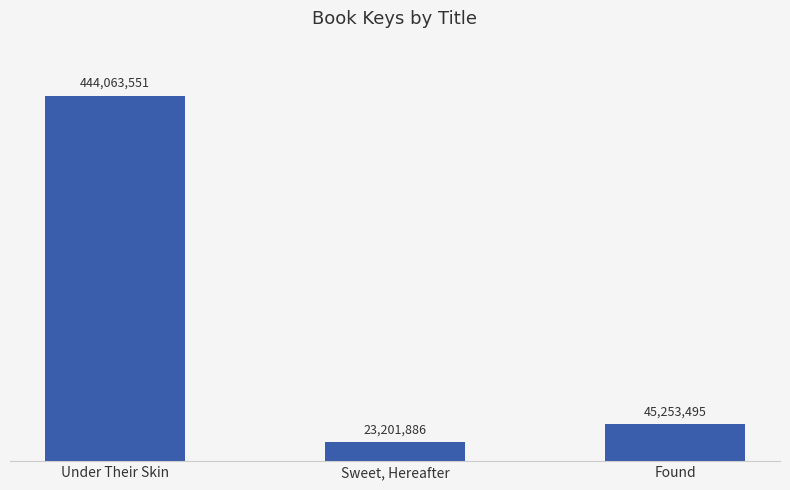

Does the chart contain any negative values?

No